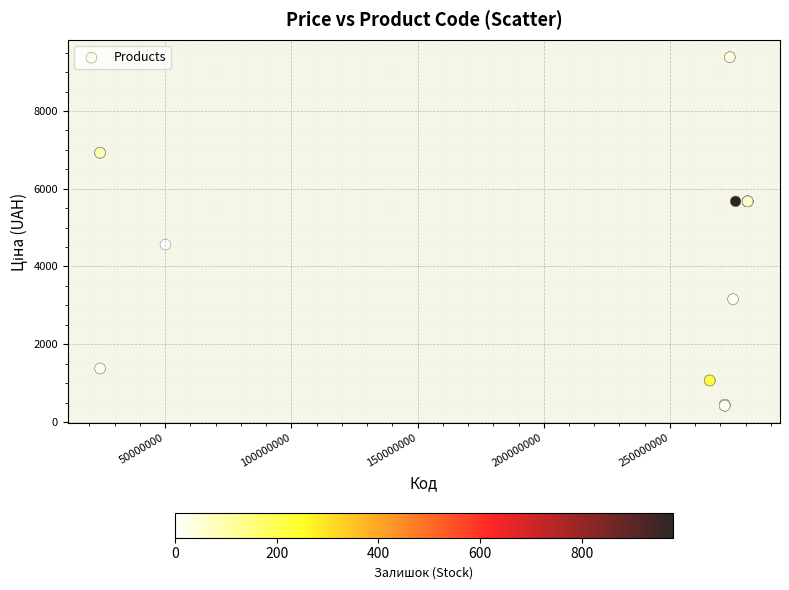

What Y value in the scatter plot is closest to 4900?

4561.9